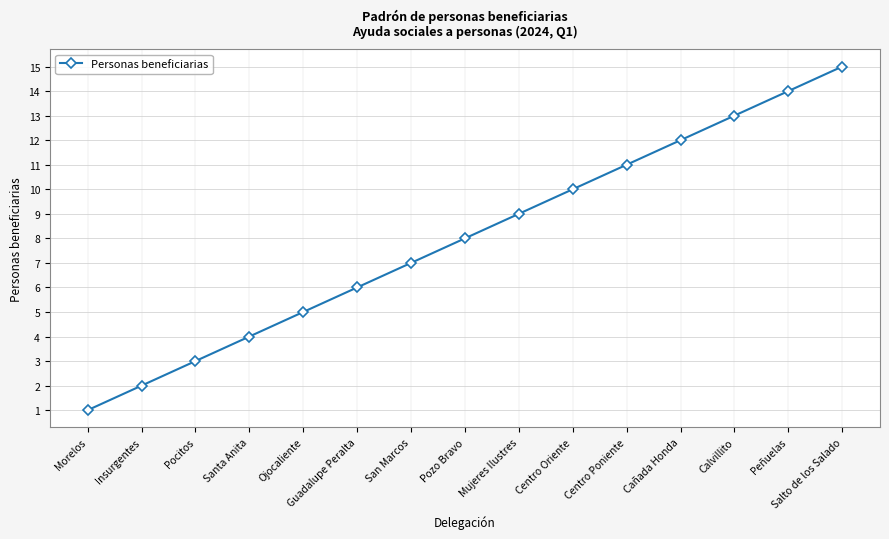

What is the smallest value displayed?

1